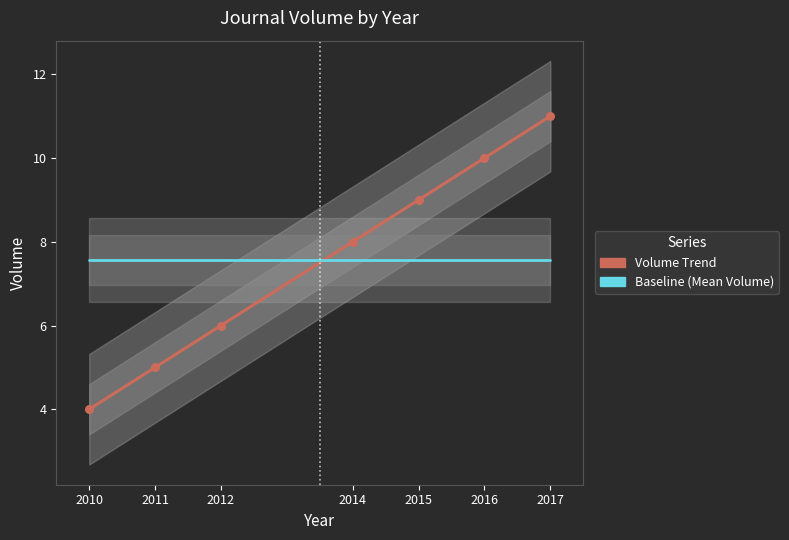

Which series reaches the minimum Y coordinate?

Volume Trend